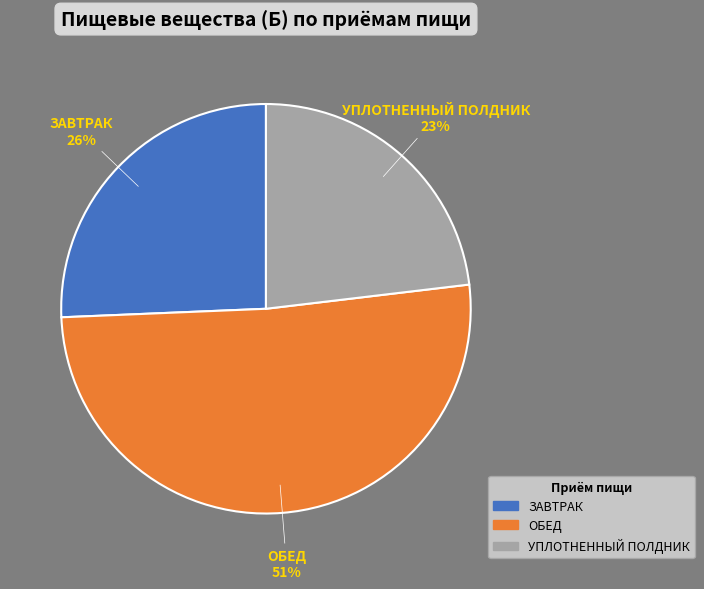

What is the smallest slice in the pie chart?

УПЛОТНЕННЫЙ ПОЛДНИК